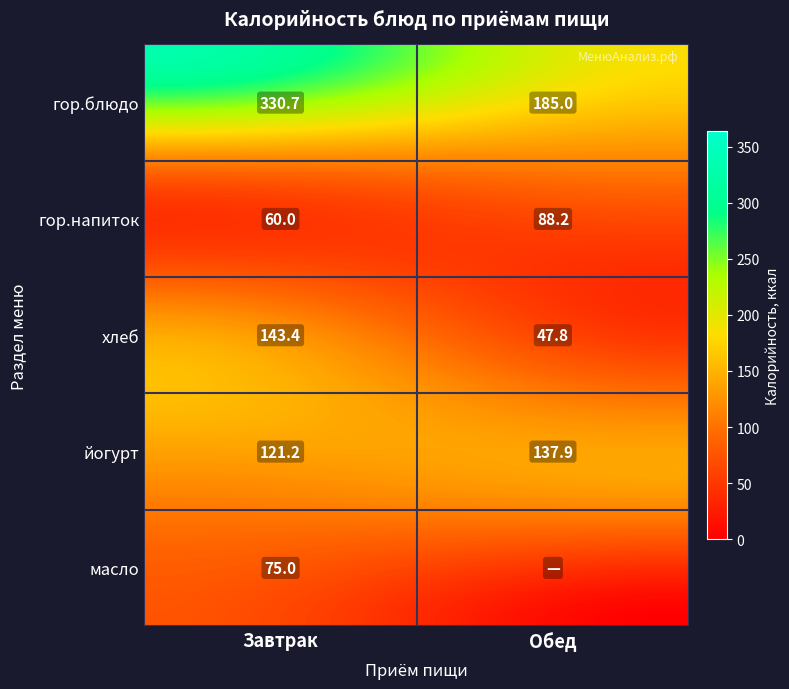

The Завтрак series shows 60.0 at гор.напиток. True or false?

True